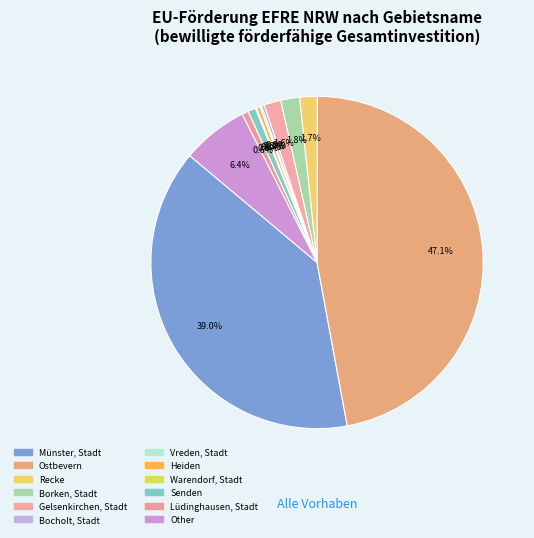

Rank the categories by value from lowest to highest.

Warendorf, Stadt, Vreden, Stadt, Bocholt, Stadt, Heiden, Lüdinghausen, Stadt, Senden, Gelsenkirchen, Stadt, Recke, Borken, Stadt, Other, Münster, Stadt, Ostbevern